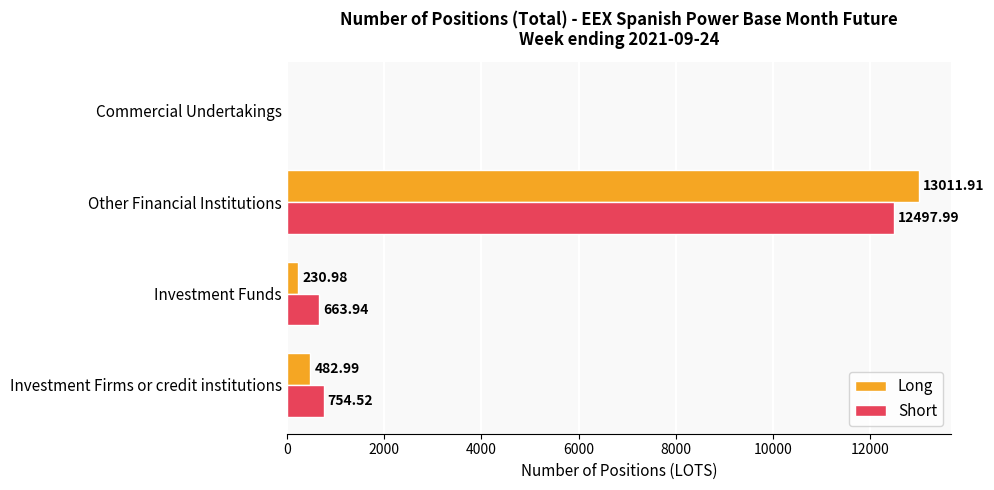

Which category has the highest value in the Long series?

Other Financial Institutions